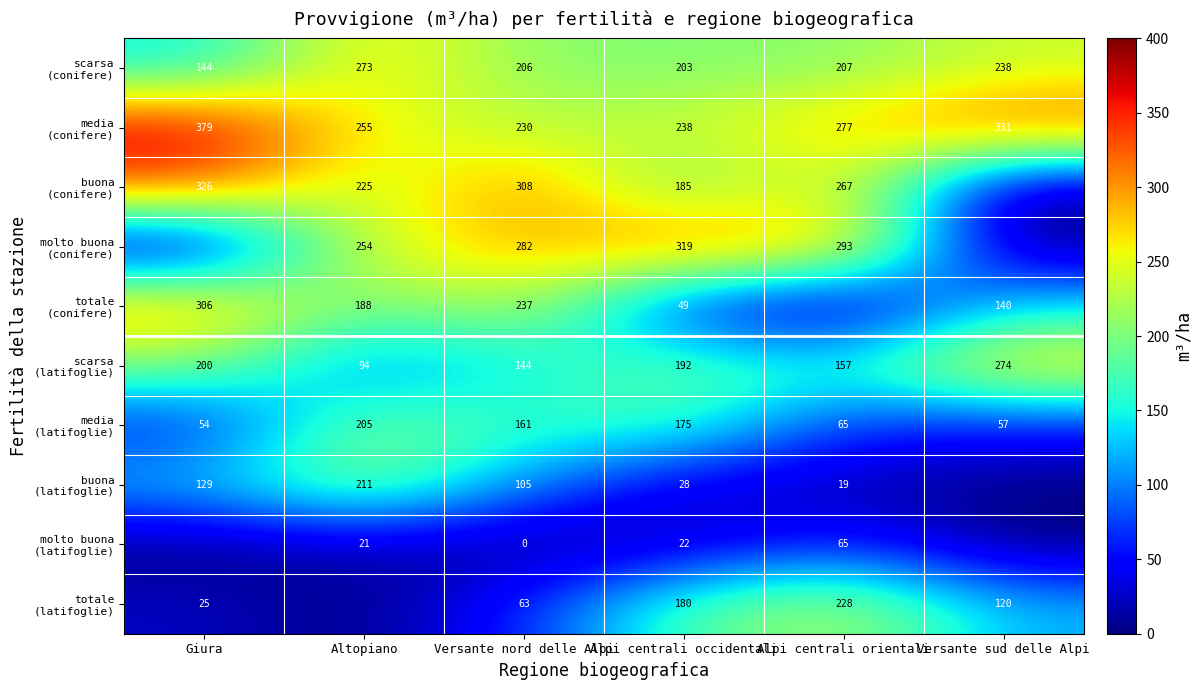

List the series in order of their peak value, lowest first.

molto buona (latifoglie), media (latifoglie), buona (latifoglie), totale (latifoglie), scarsa (conifere), scarsa (latifoglie), totale (conifere), molto buona (conifere), buona (conifere), media (conifere)